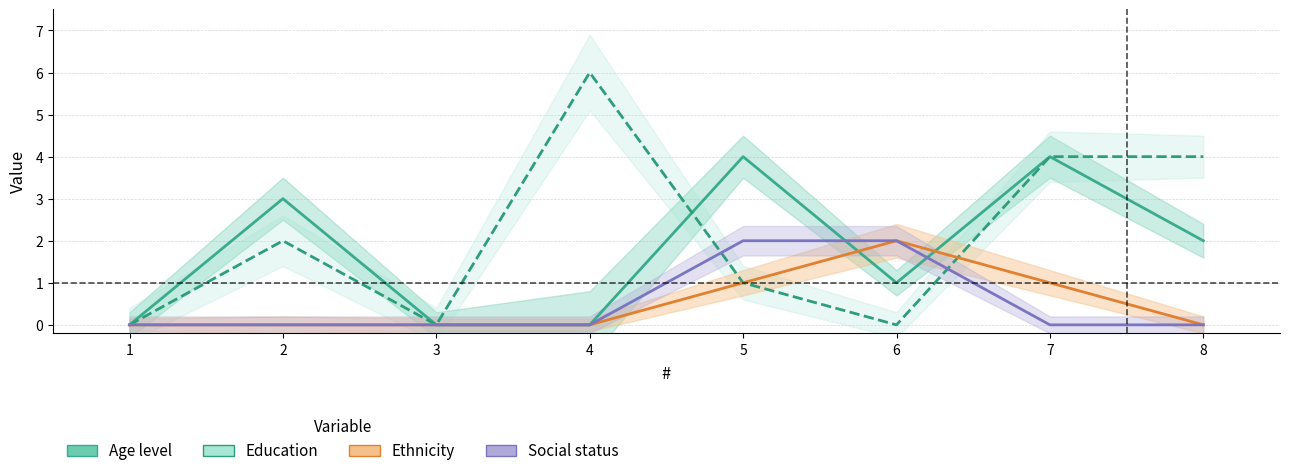

What is the value of the Age level point at the 5th from the left?

4